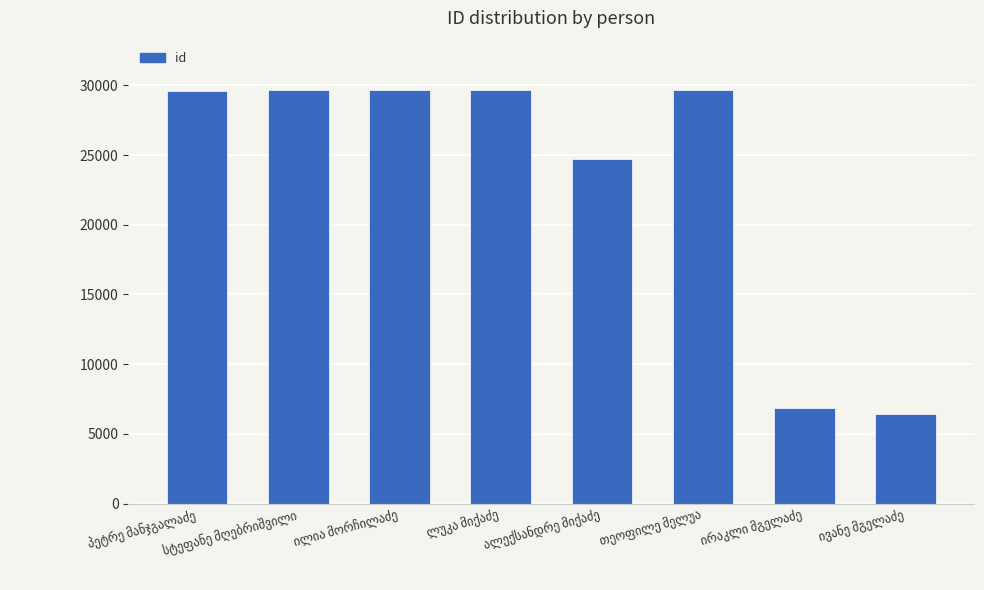

How many series are shown in this chart?

1